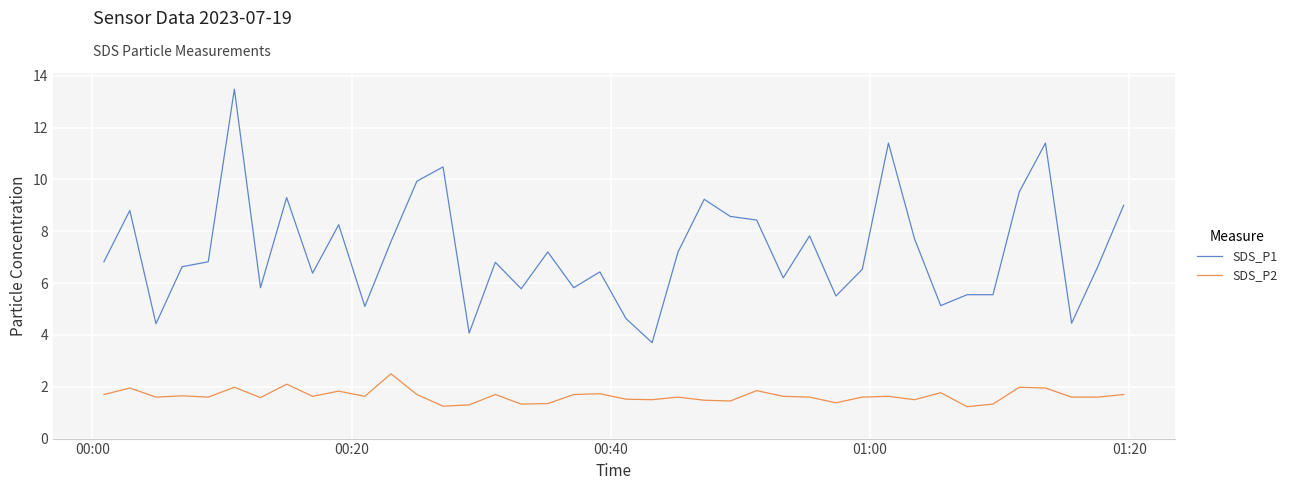

List the series in order of their overall mean, highest first.

SDS_P1, SDS_P2